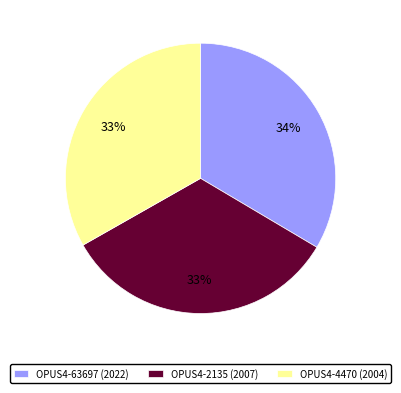

Do OPUS4-63697 (2022) and OPUS4-4470 (2004) together represent more than half of the pie?

Yes